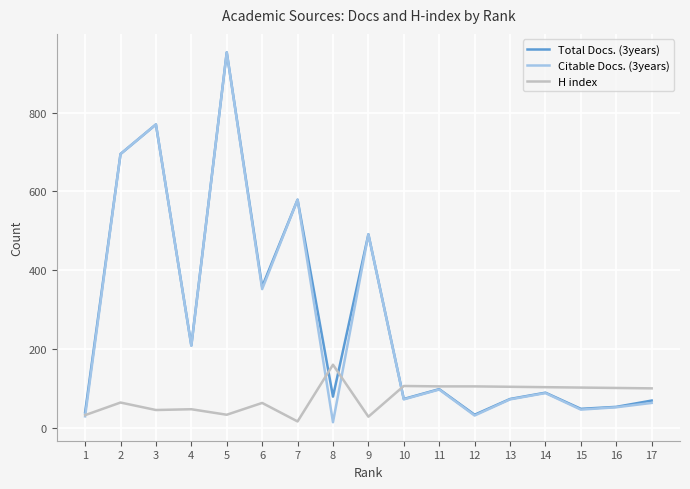

Is the value of Citable Docs. (3years) at 17 greater than the value of H index at 15?

No